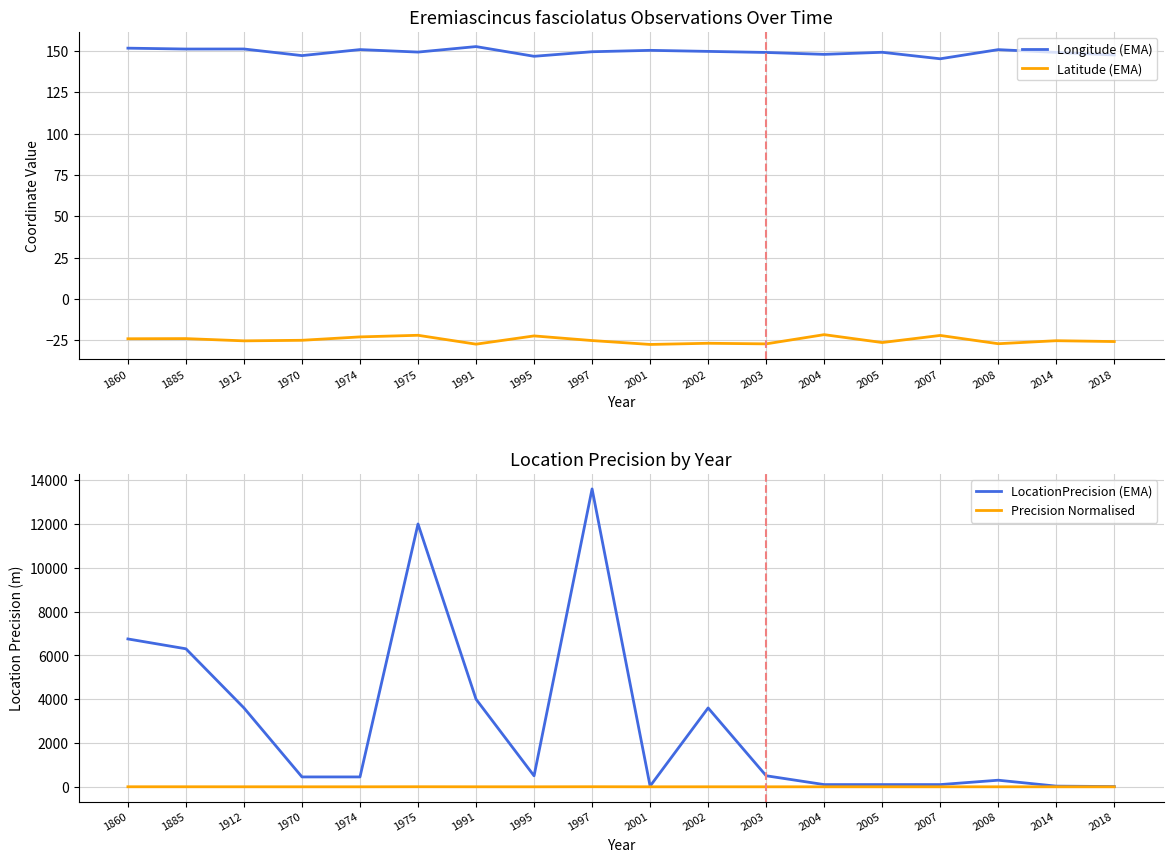

True or false: LocationPrecision (EMA) and Latitude (EMA) intersect in this chart.

False